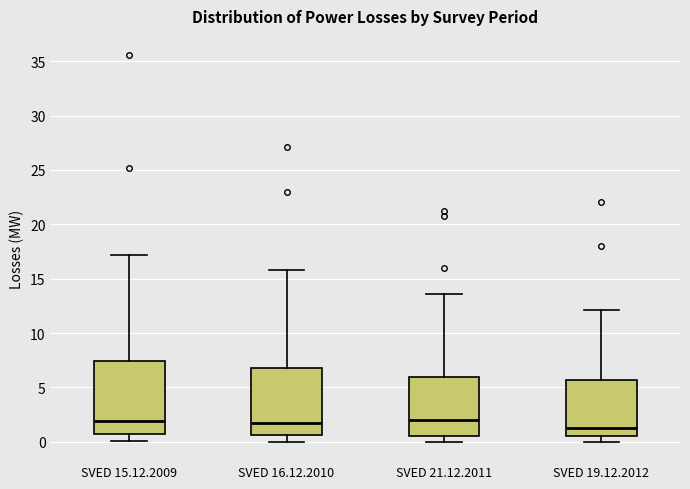

Which box's median line is the lowest?

SVED 19.12.2012